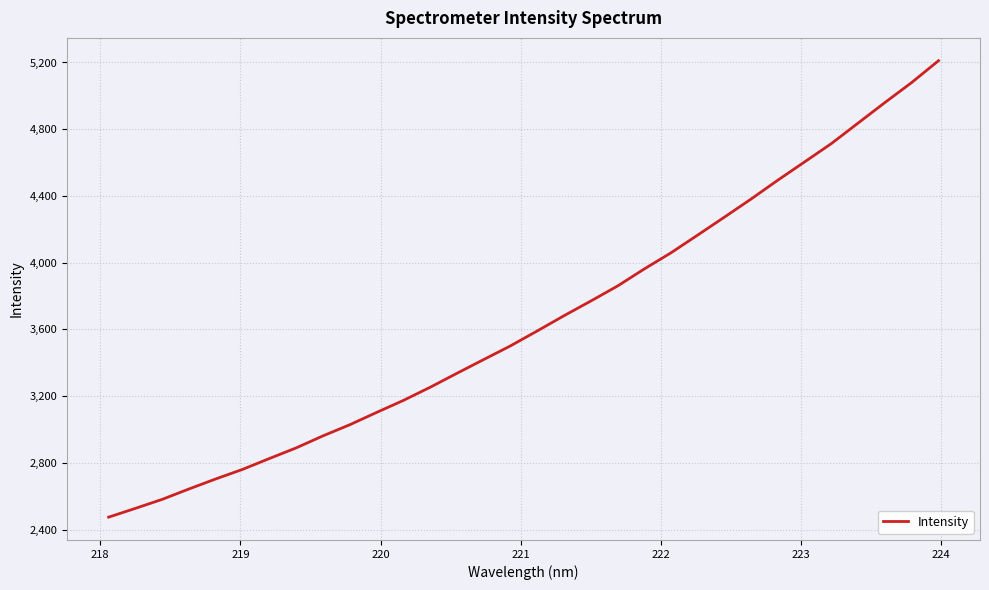

What is the maximum value shown in the chart?

5210.6